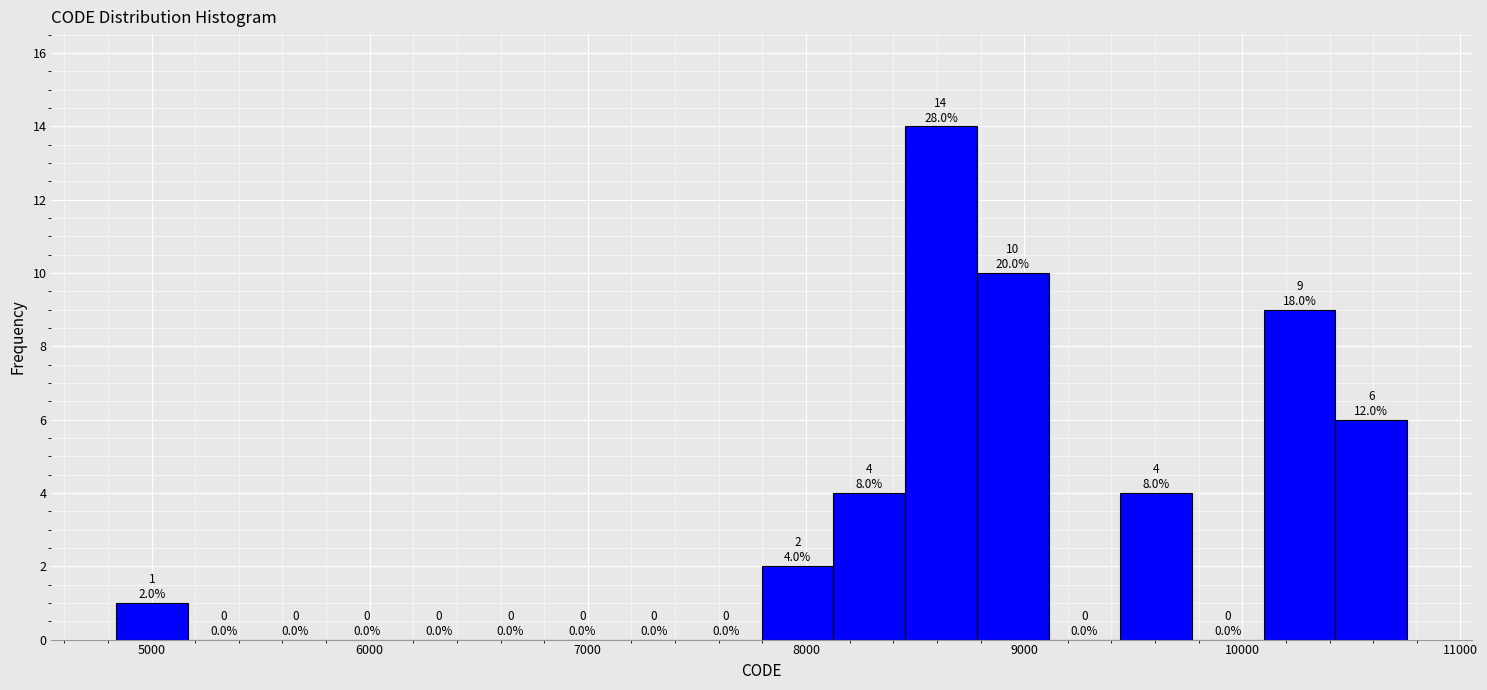

Around what value on the x-axis is the tallest bar? Give the approximate position of its centre, as read against the axis.

8600